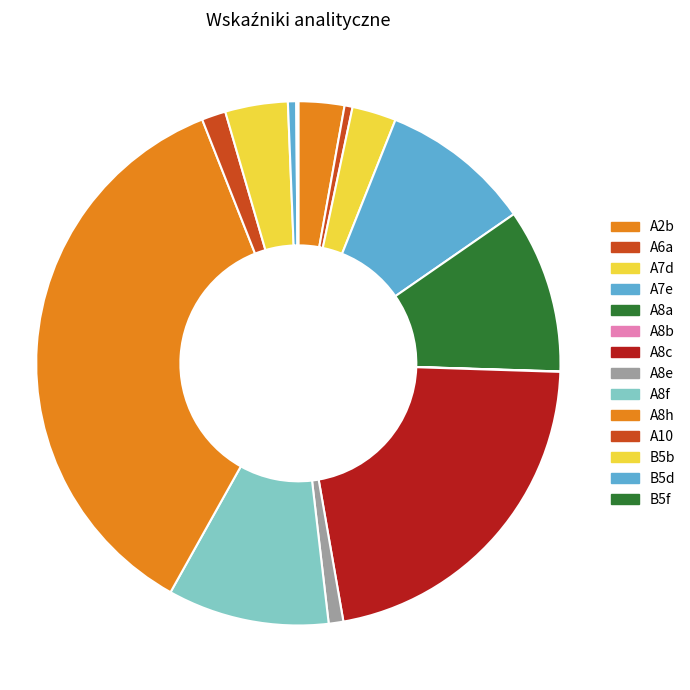

True or false: A2b accounts for 3% of the total.

True